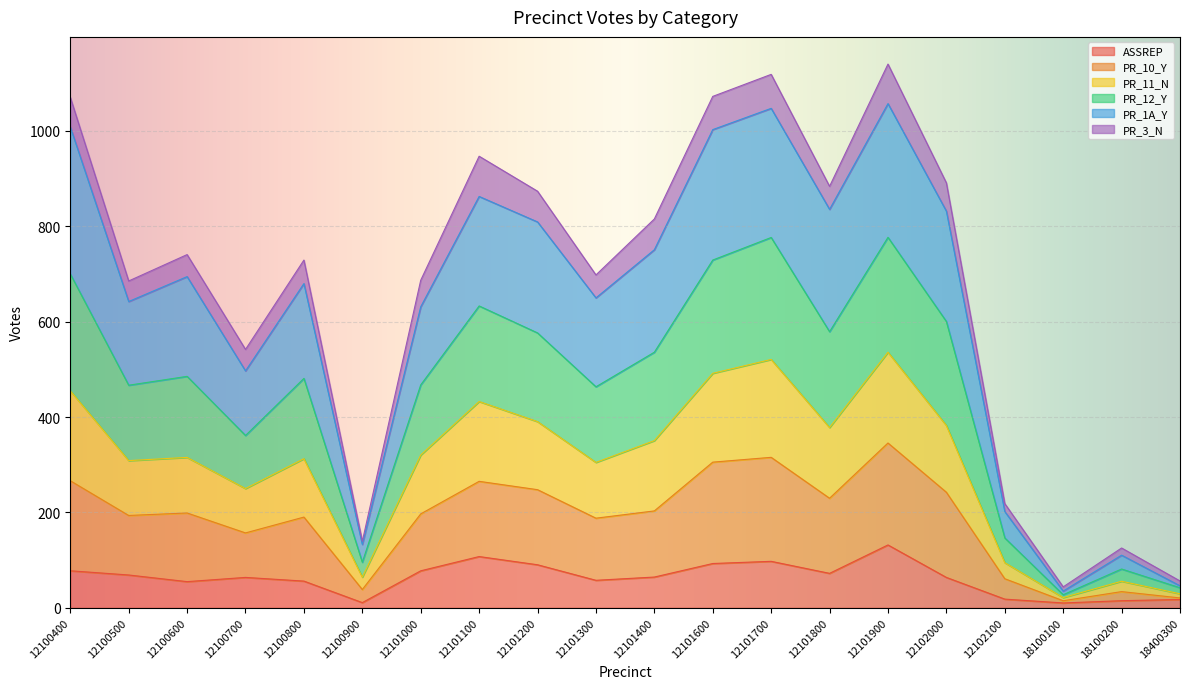

The ASSREP series shows 54.9 at 12100600. True or false?

True